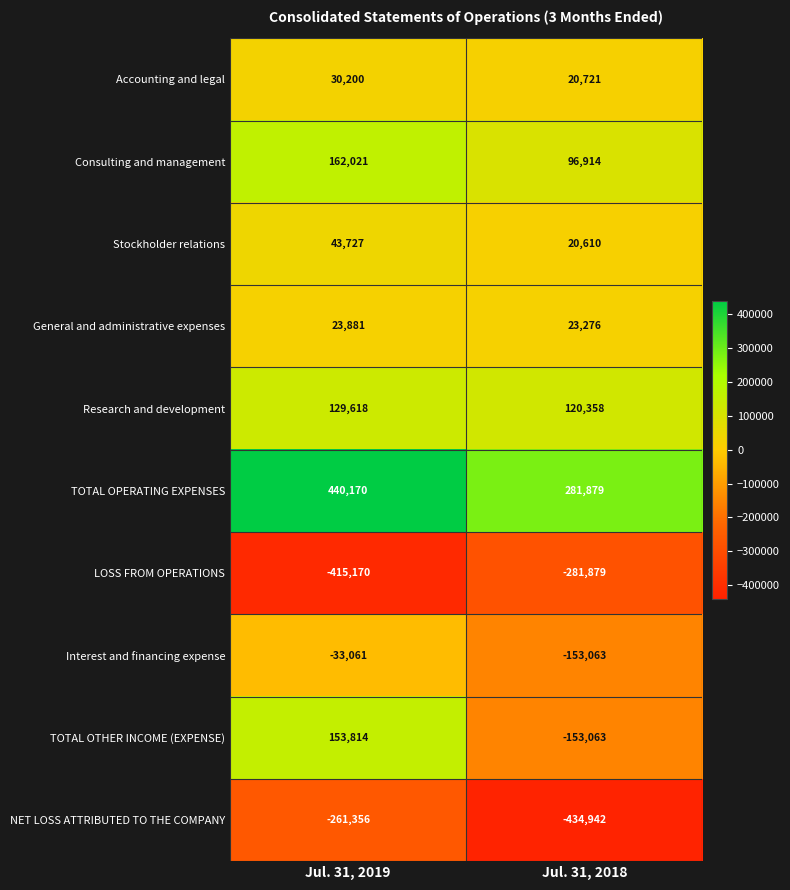

What is the difference between the highest and lowest values at Jul. 31, 2019?

855340